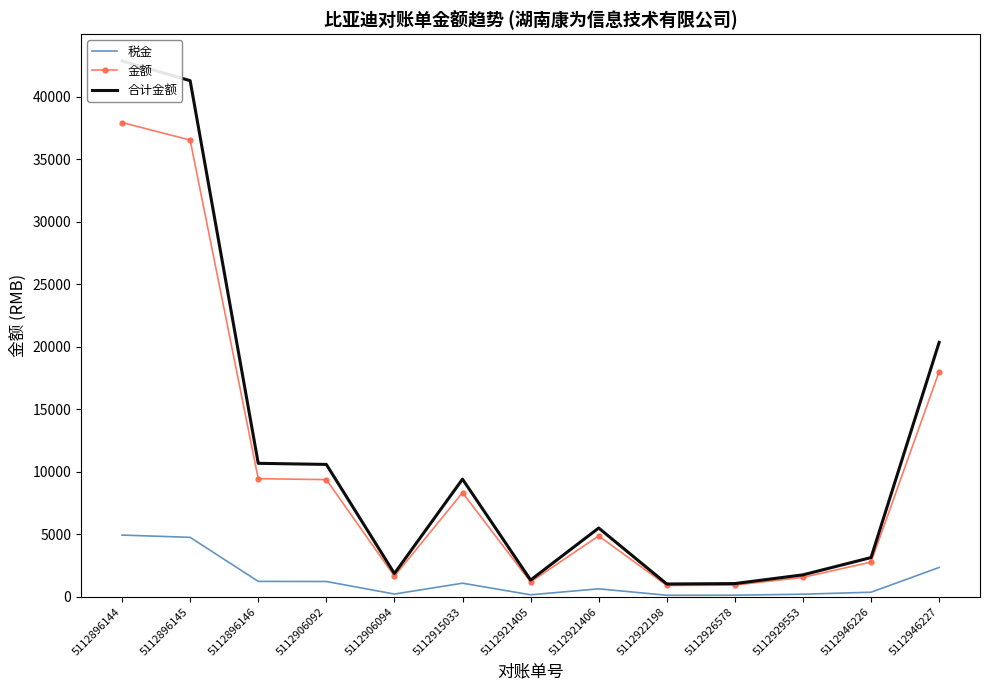

What is the smallest value displayed?

117.0